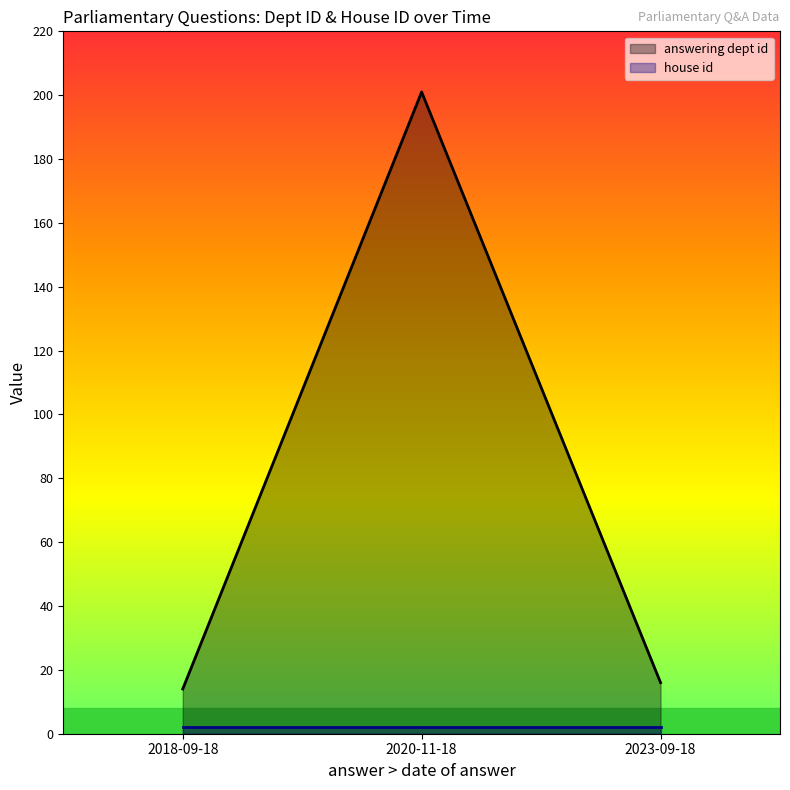

What is the value of the 2nd point from the left?

201